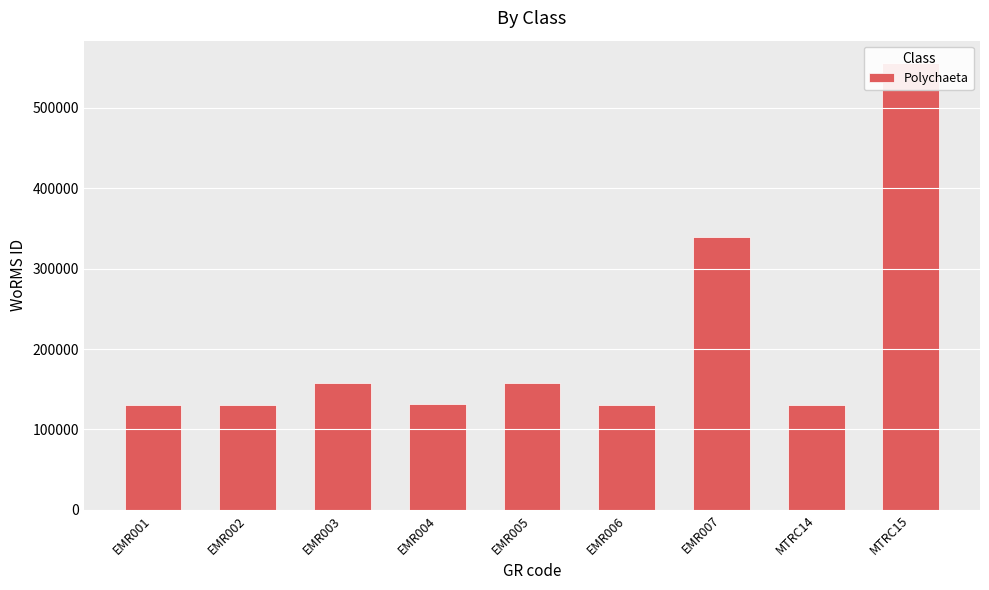

How many bars are there in total?

9